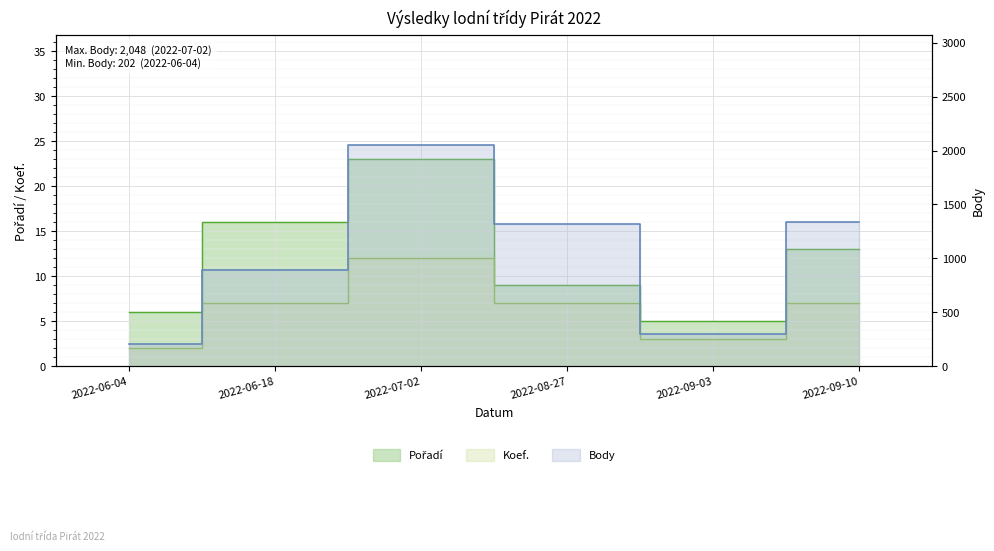

The Pořadí series shows 39 at 2022-07-02. True or false?

False